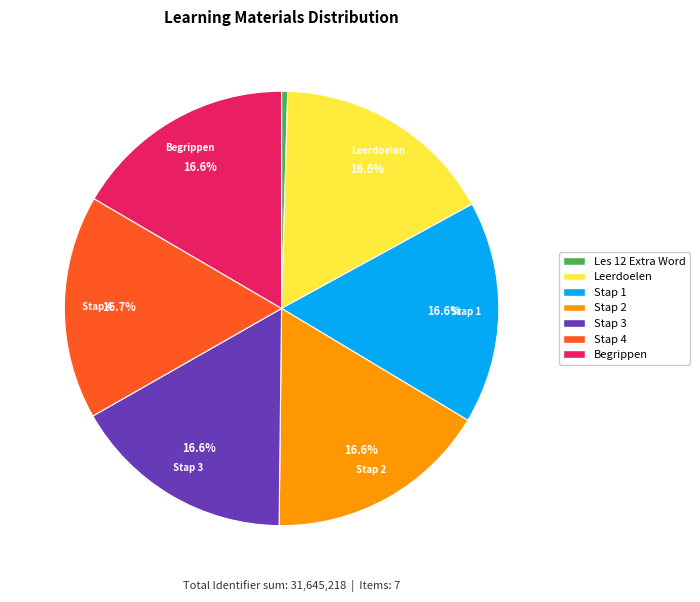

Does any single category account for the majority?

No